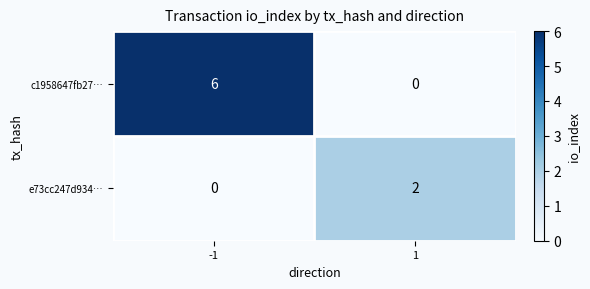

Which series has the largest total across all categories?

c1958647fb27…